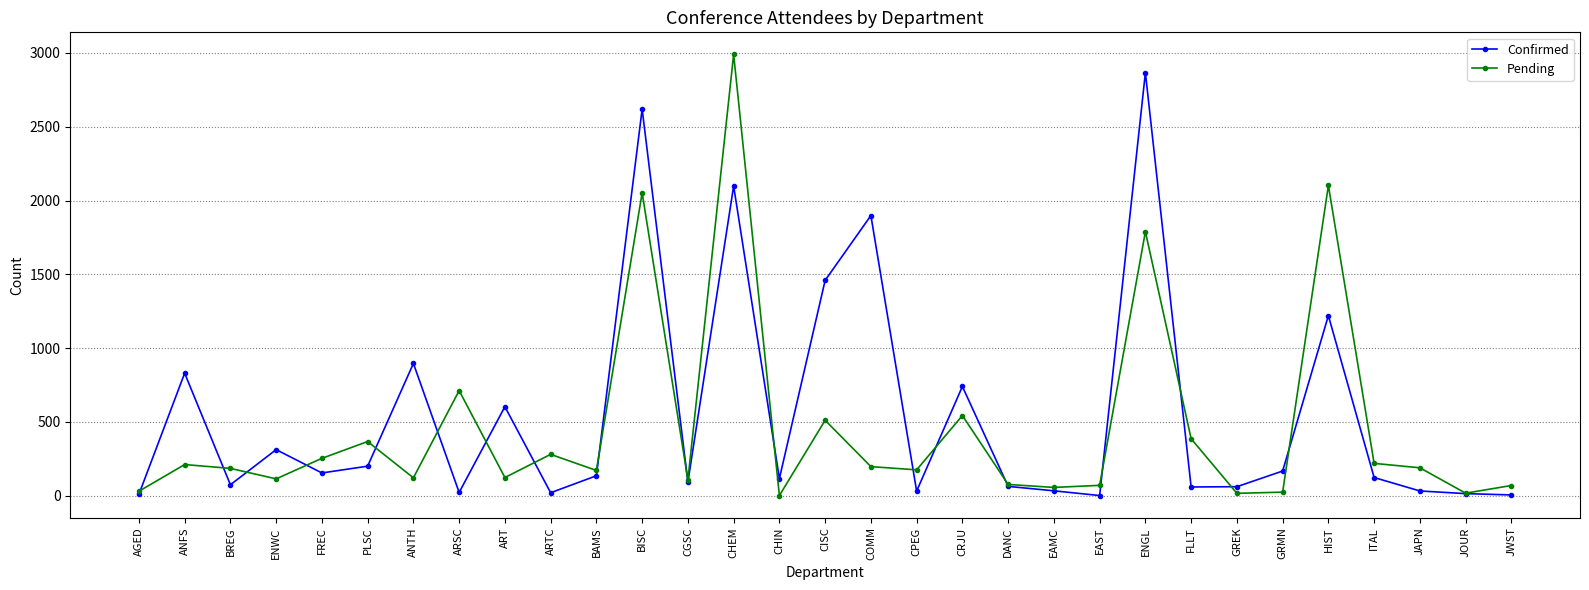

The Pending series shows 1045 at HIST. True or false?

False